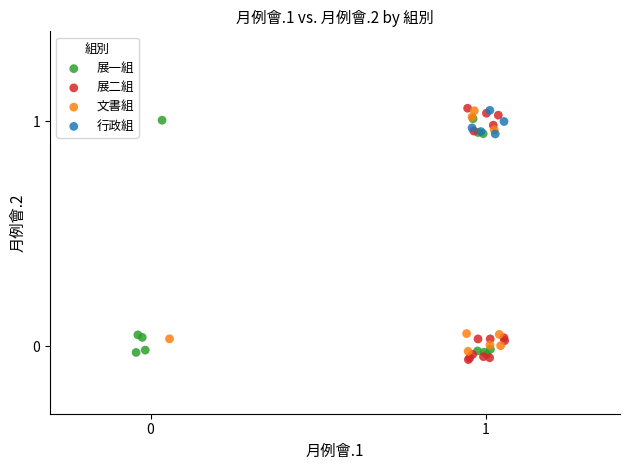

What are all the series names shown in the legend?

展一組, 展二組, 文書組, 行政組